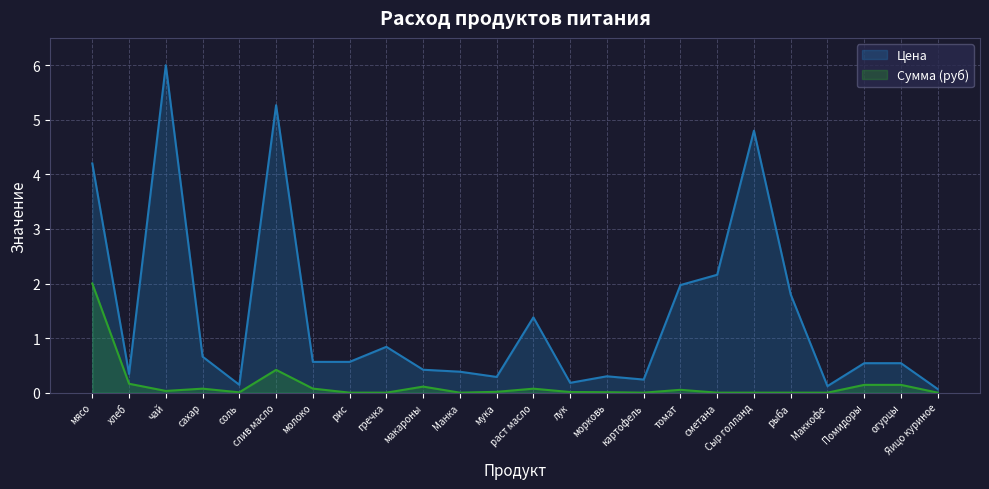

What is the difference between the maximum and minimum values in the Цена series?

5.9